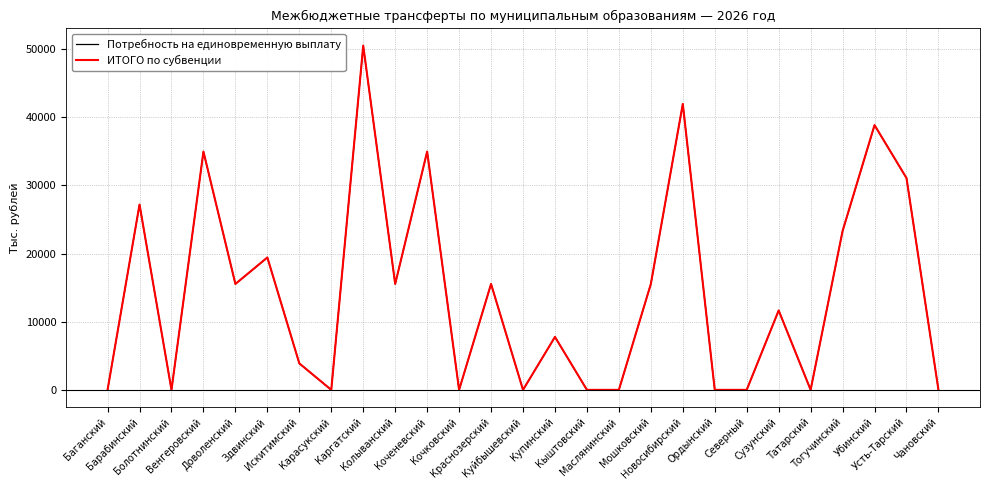

At which label does ИТОГО по субвенции first exceed 11657?

Барабинский